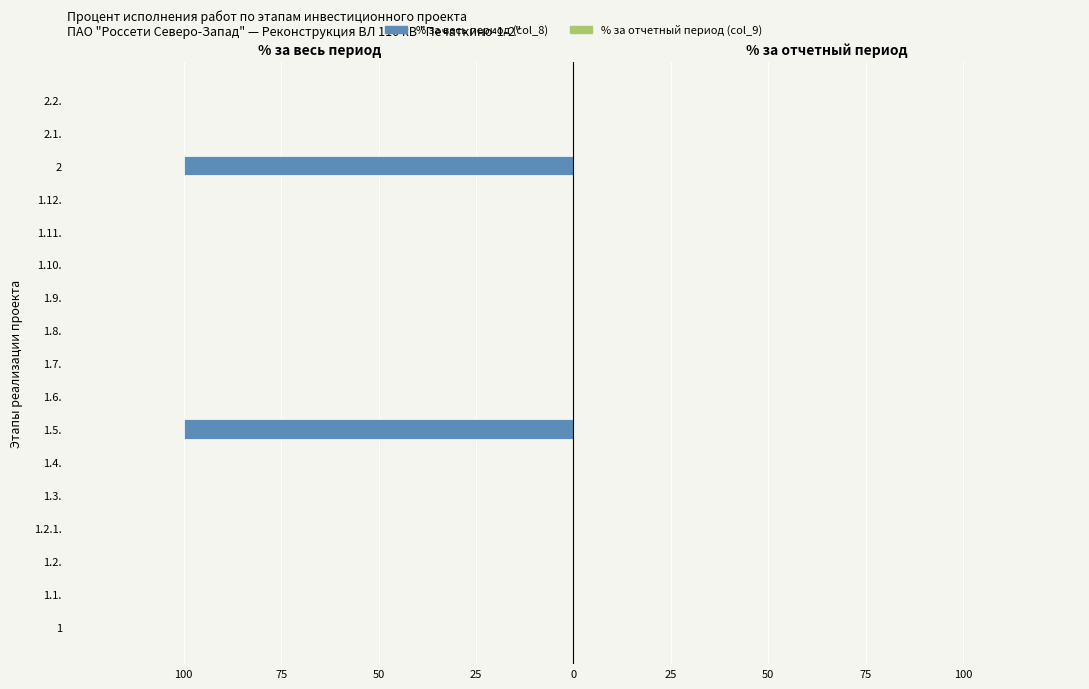

Are the bars horizontal?

Yes